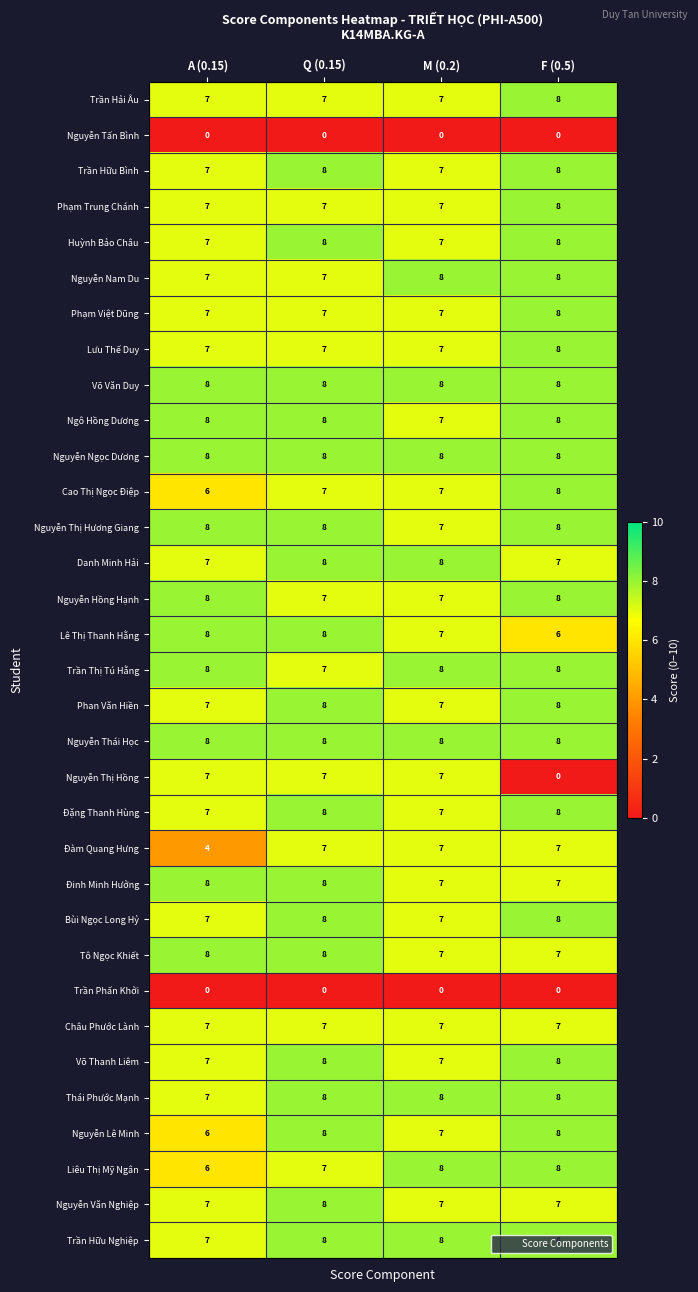

Count the Đàm Quang Hưng values in the range 7 to 8.

3